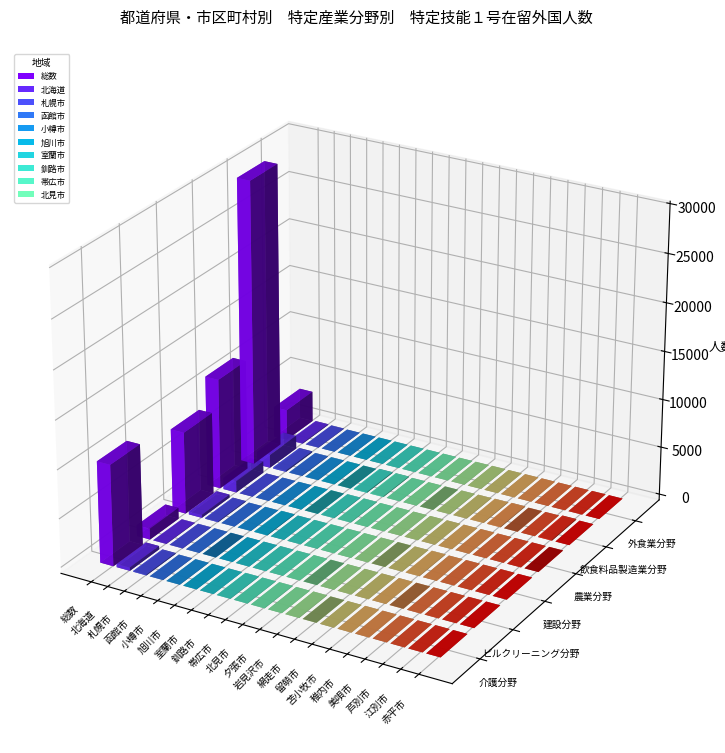

Which series changed the most between 総数 and 釧路市?

飲食料品製造業分野